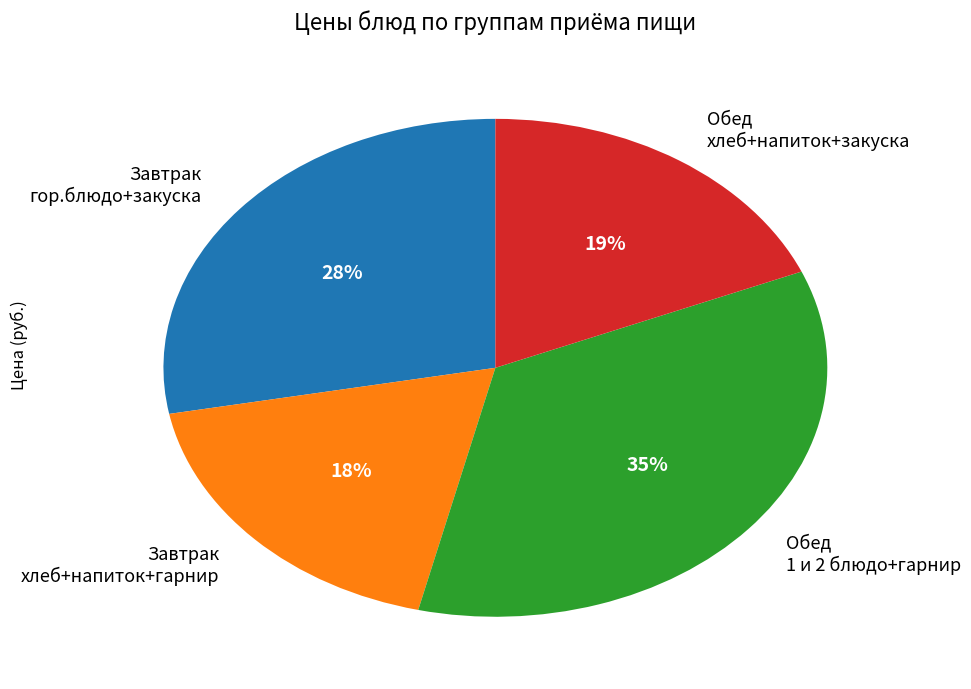

To the nearest percent, what percentage of the pie is Обед 1 и 2 блюдо+гарнир?

35%